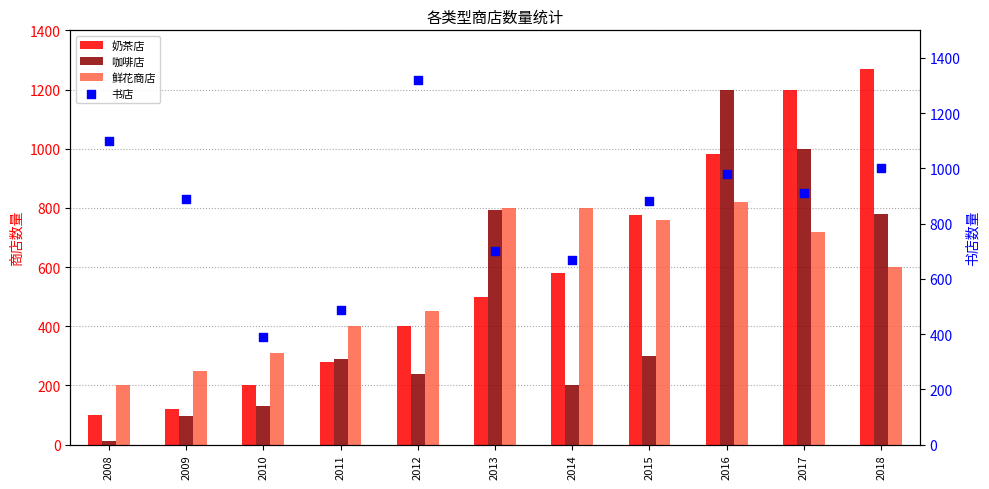

Which series has the largest Y range (max minus min)?

咖啡店